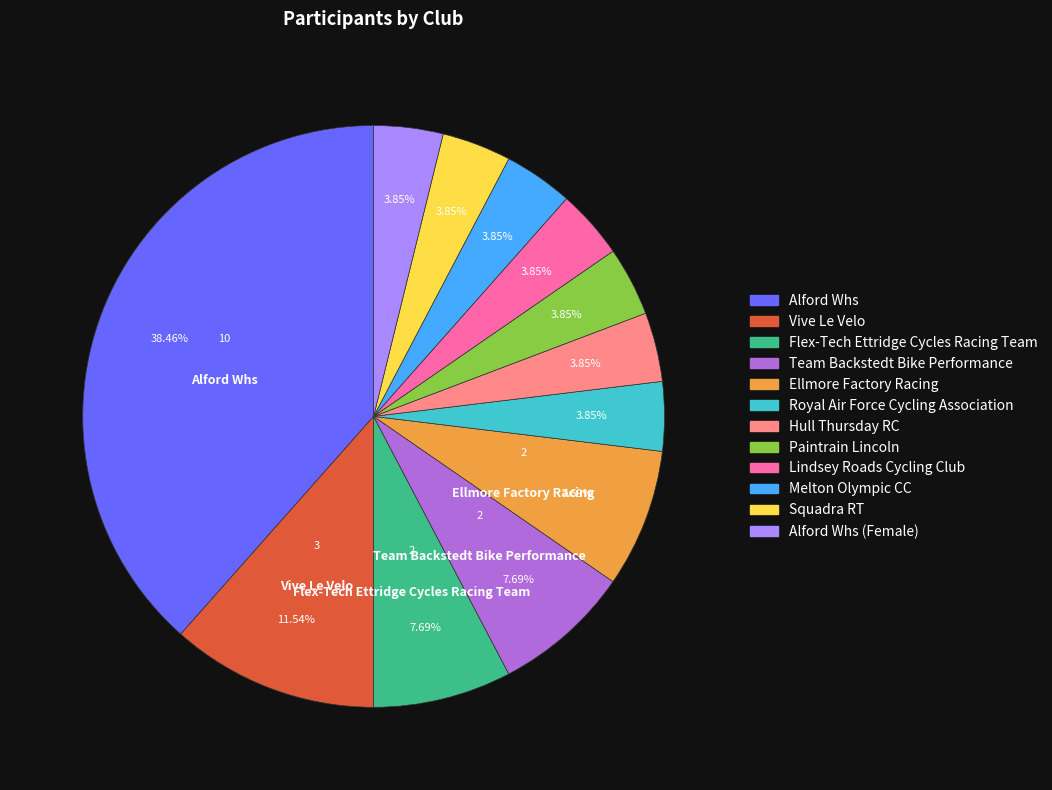

Do Ellmore Factory Racing and Vive Le Velo together represent more than half of the pie?

No